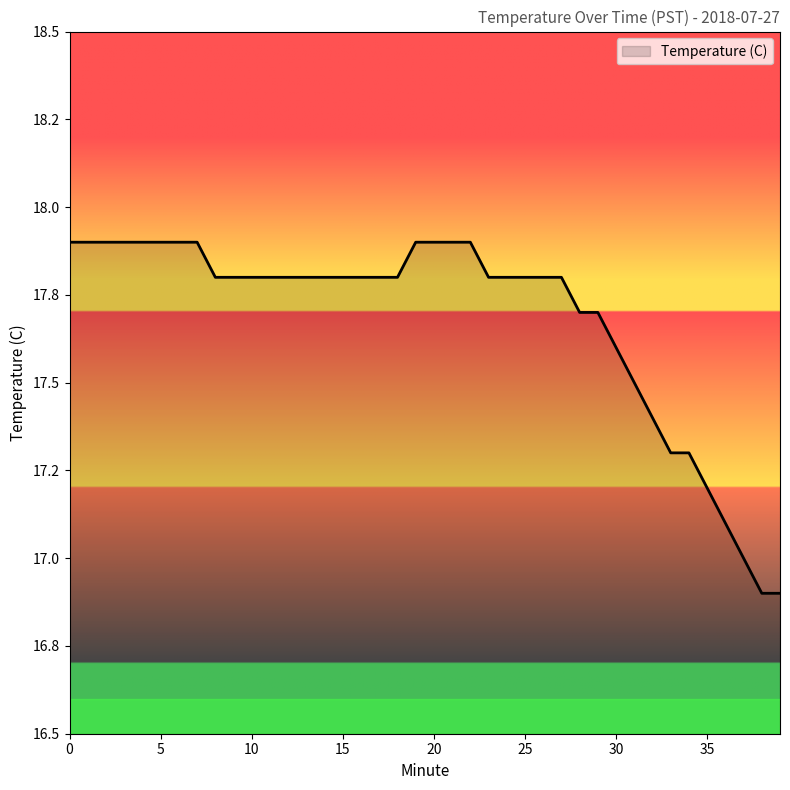

What is the average value?

17.7